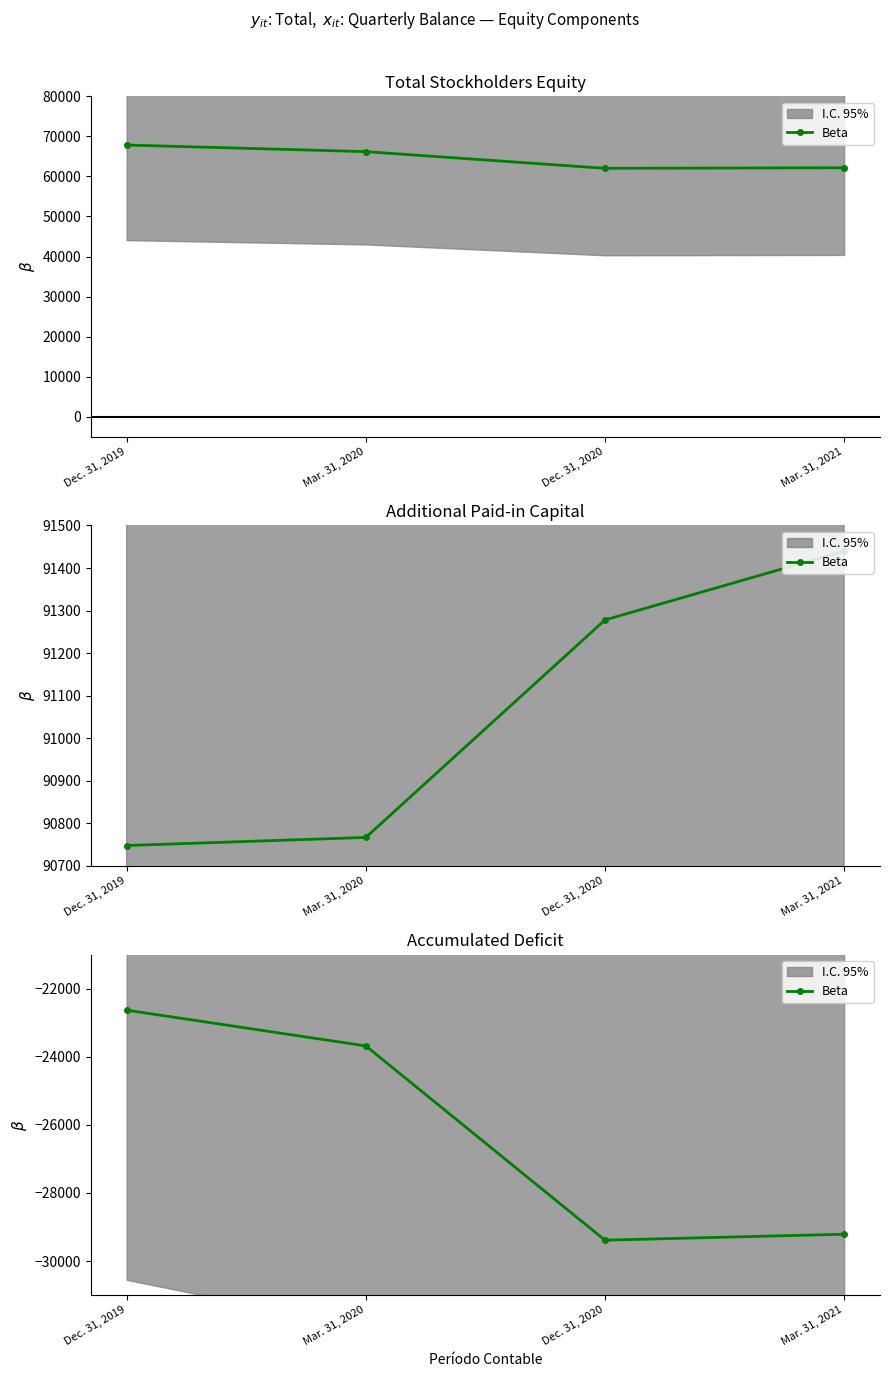

Count the number of categories in the chart.

4